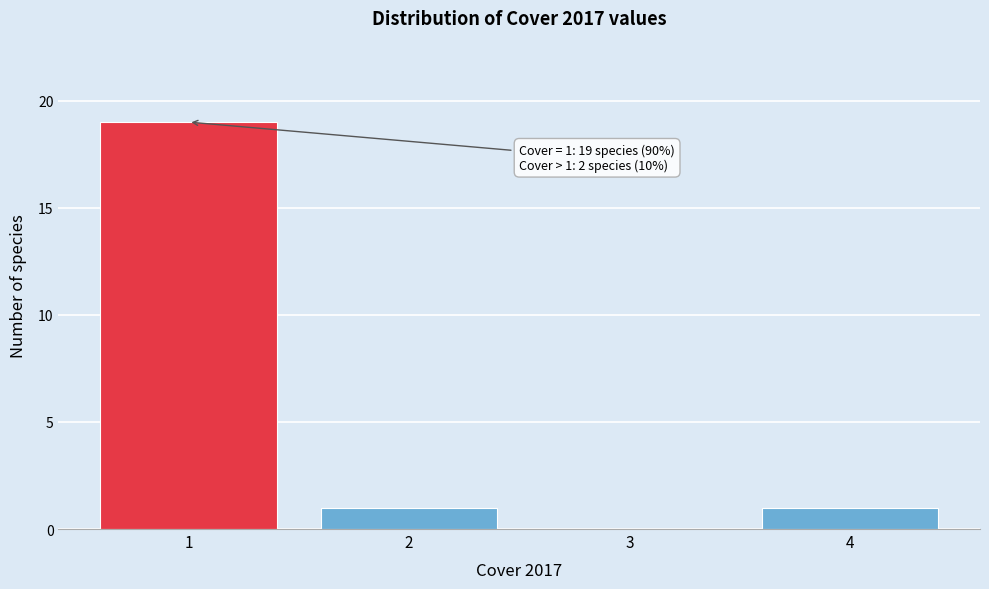

Reading left to right, extract all data points from this chart.

1=19	2=1	3=0	4=1